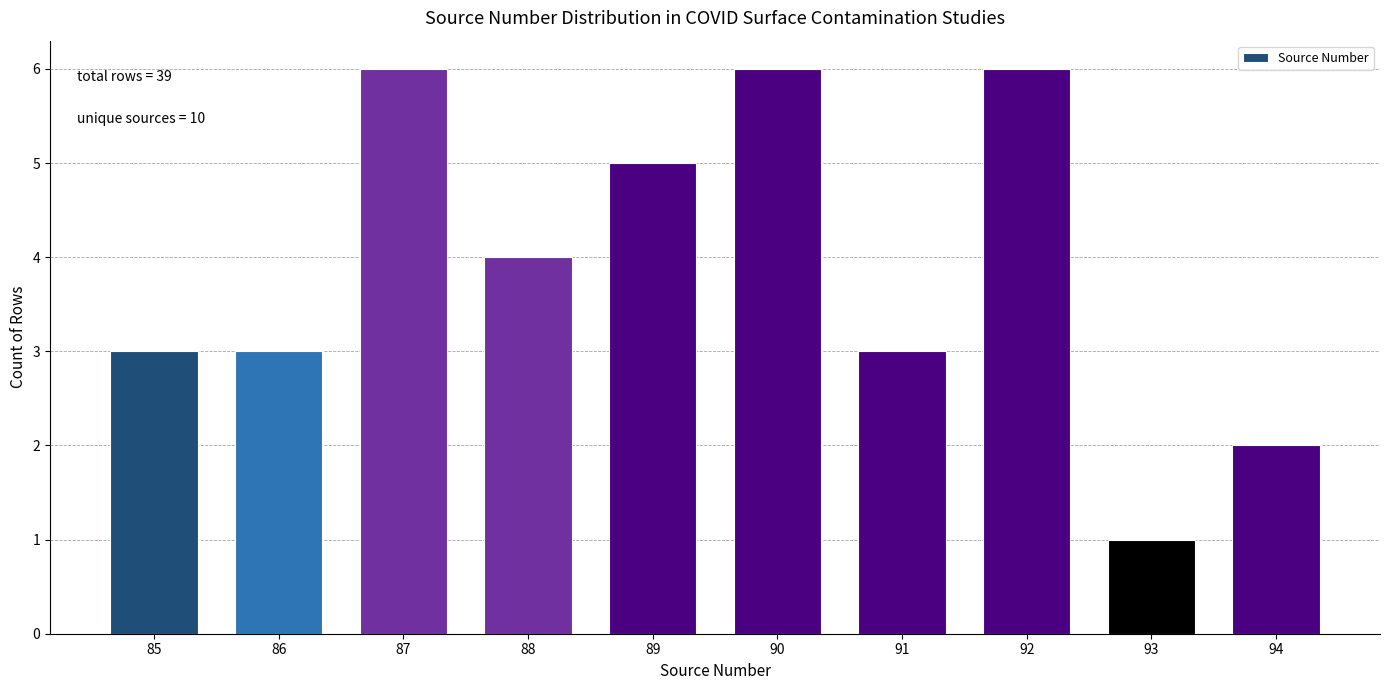

Reading left to right, transcribe all the data shown in this chart.

3	3	6	4	5	6	3	6	1	2